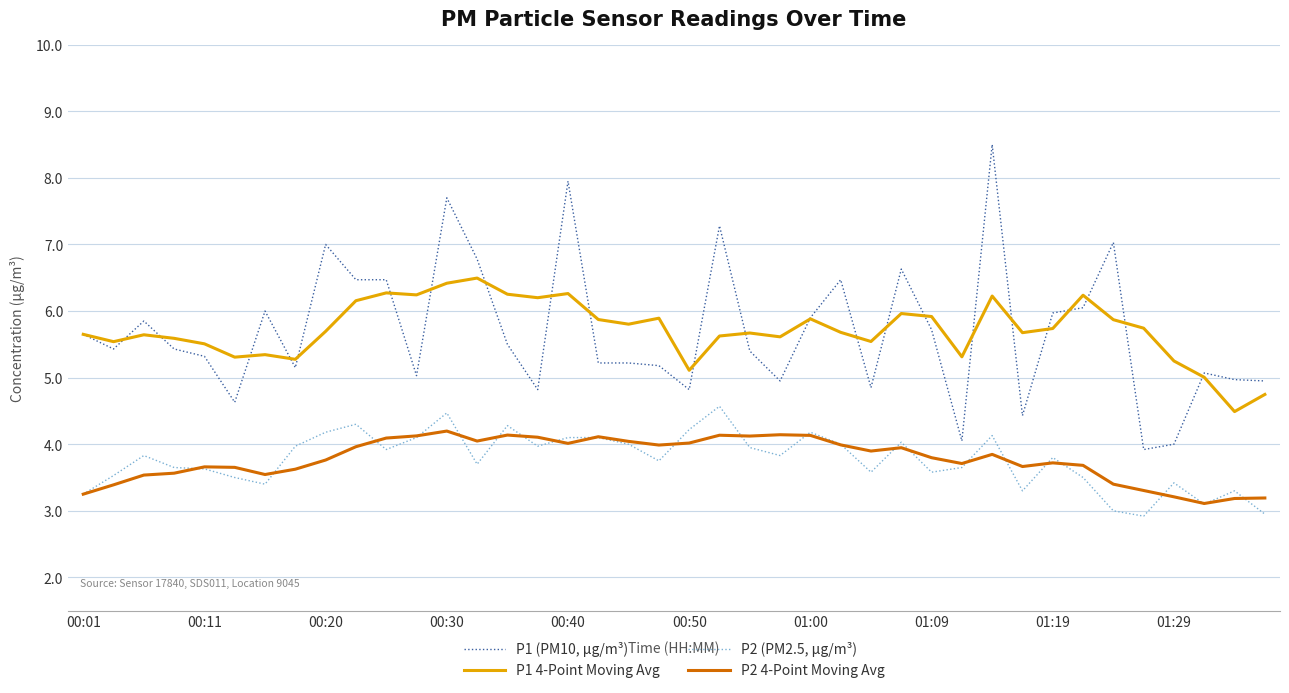

Which series has the widest spread of values?

P1 (PM10, µg/m³)